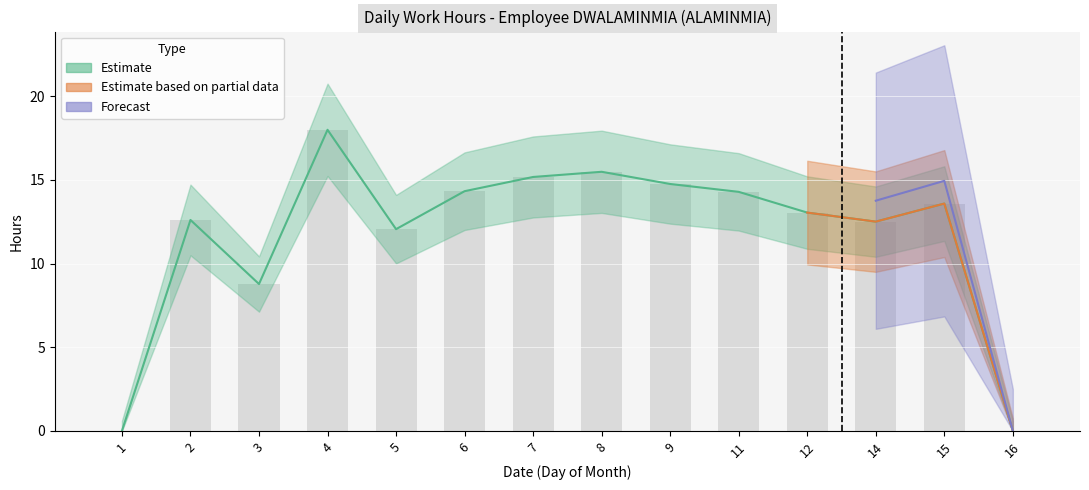

The chart shows a value of 12.5 at 14. True or false?

True